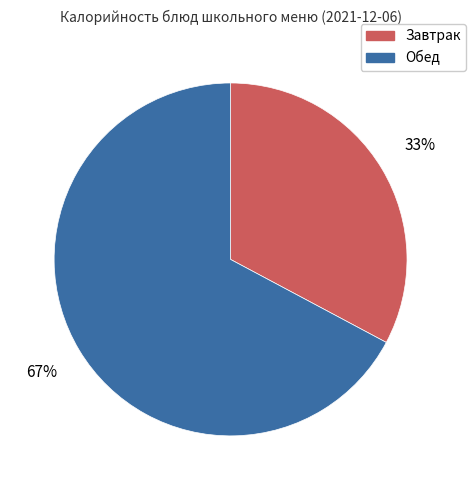

Is the sum of Завтрак and Обед greater than half?

Yes